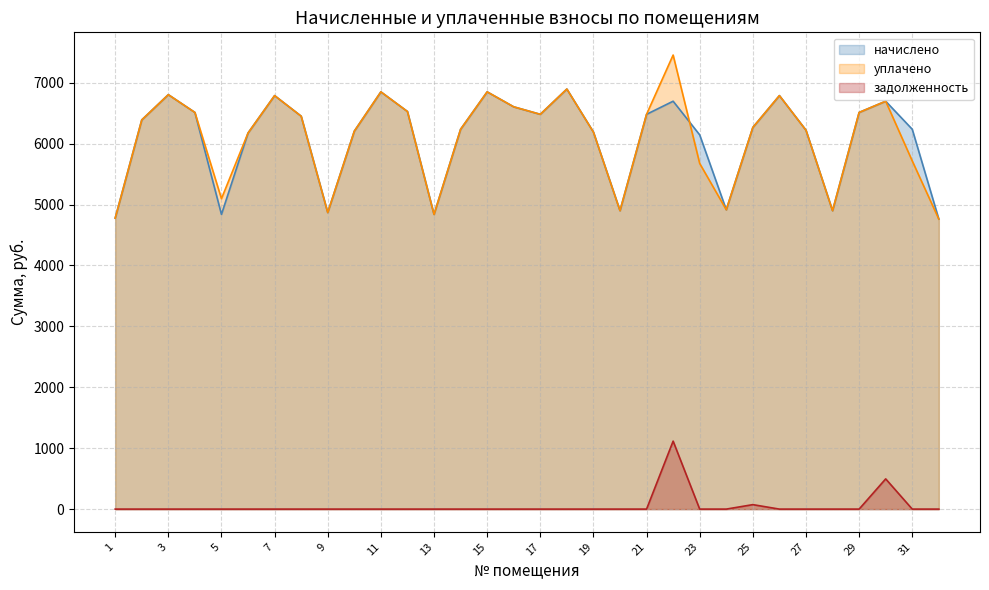

How many data points in уплачено are above 6389?

16